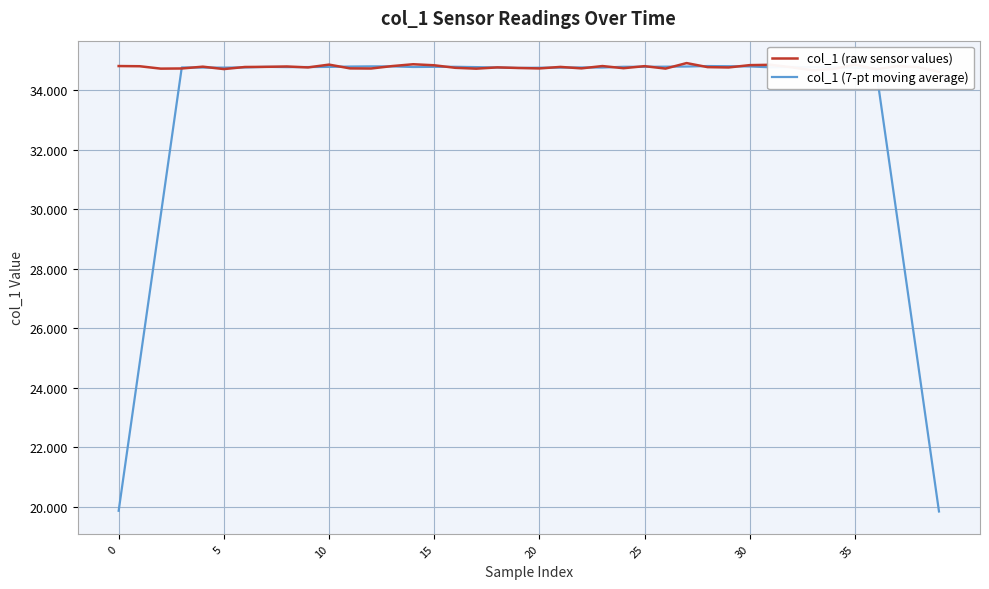

What is the total value across all series at 37?

64.6